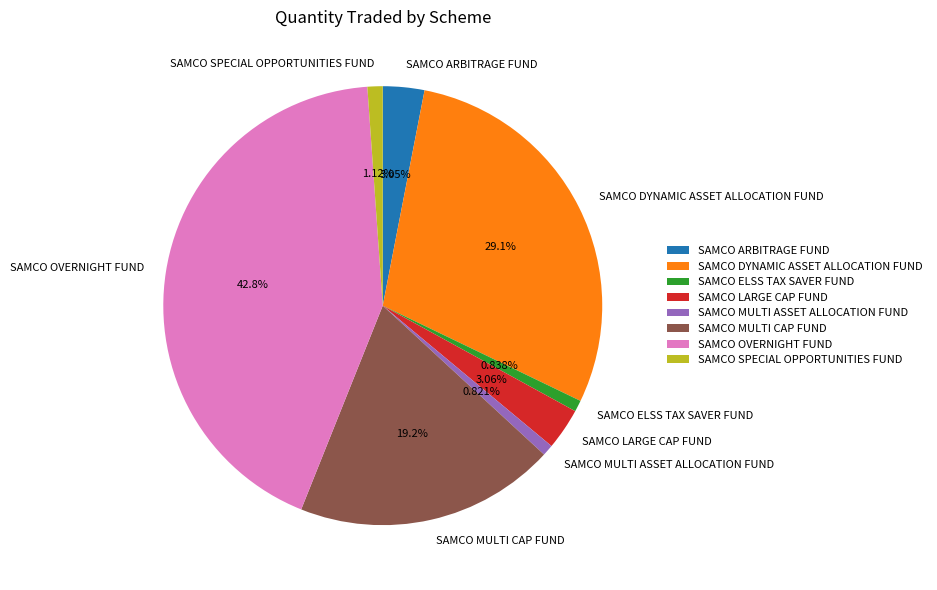

To the nearest percent, what is the difference between the largest and smallest slice percentages?

42%